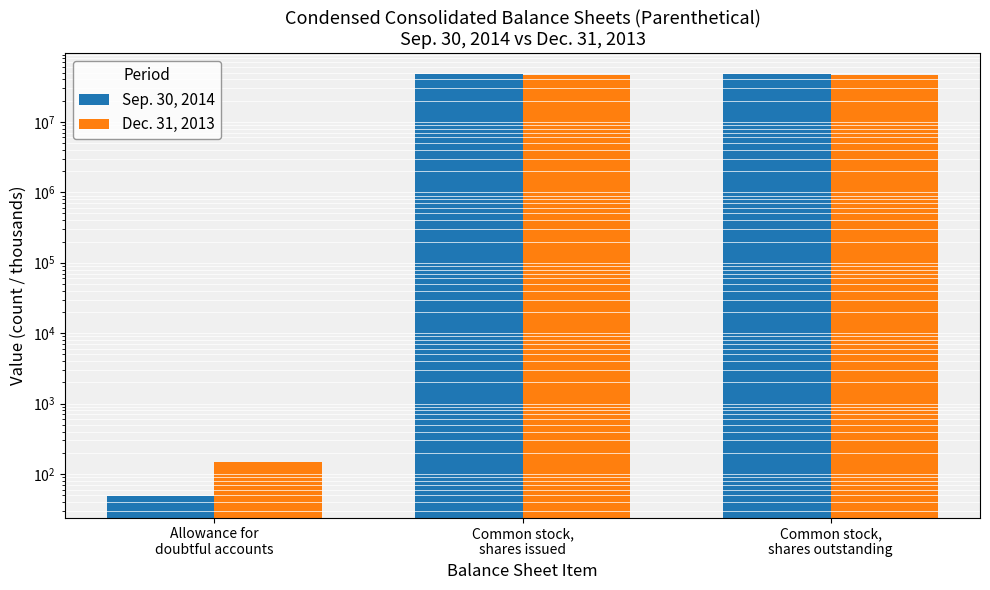

What is the minimum value for Sep. 30, 2014?

48